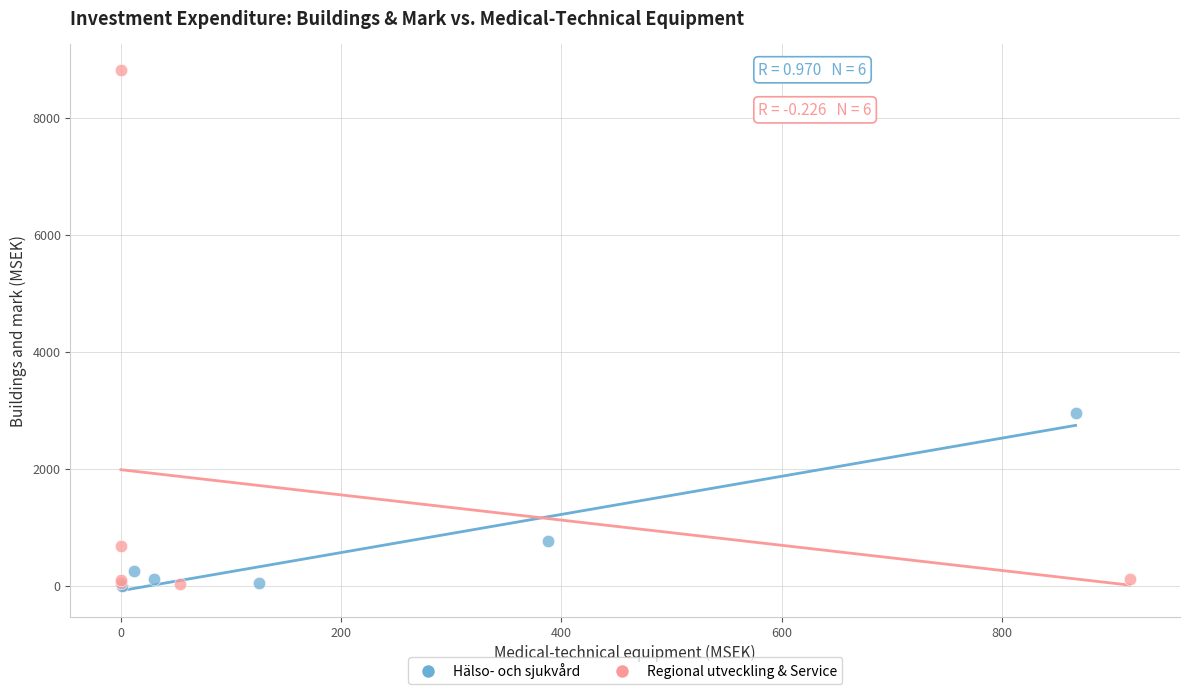

Which series contains the highest Y value?

Regional utveckling & Service